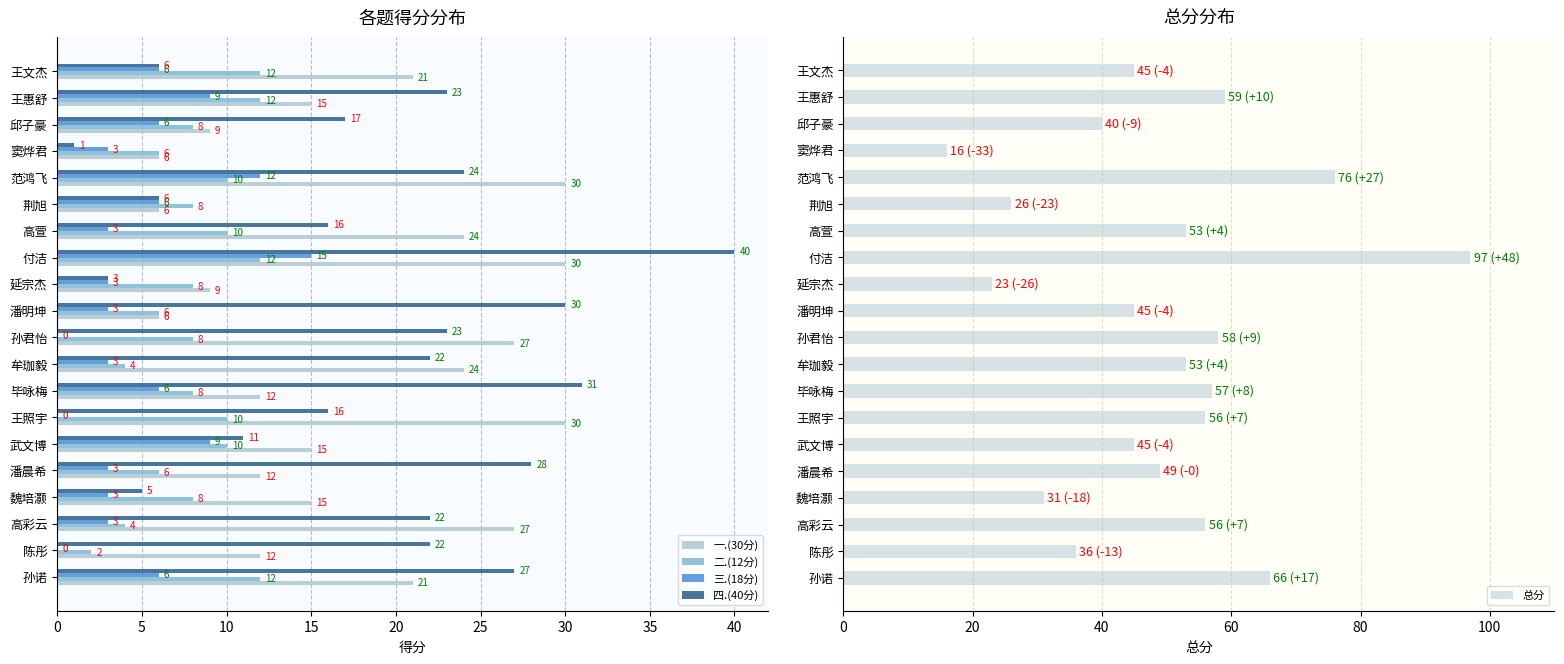

Which has a higher value, 45 or 10?

45